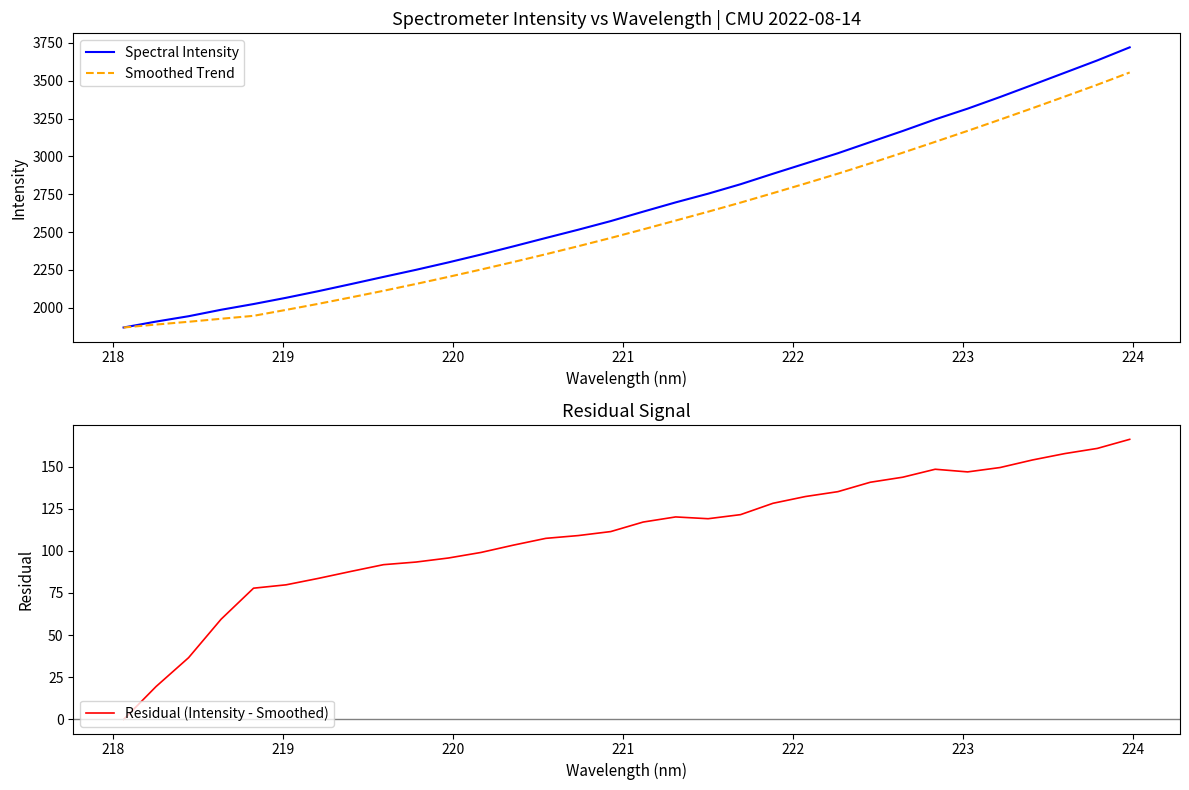

What is the maximum value for Spectral Intensity?

3720.7